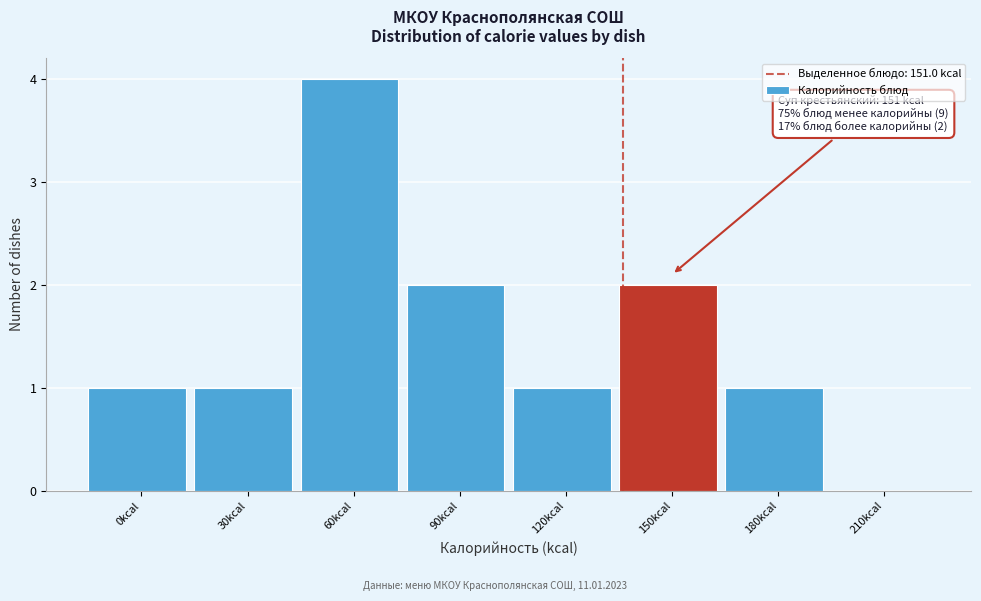

Reading left to right, extract all data points from this chart.

0kcal=1	30kcal=1	60kcal=4	90kcal=2	120kcal=1	150kcal=2	180kcal=1	210kcal=0